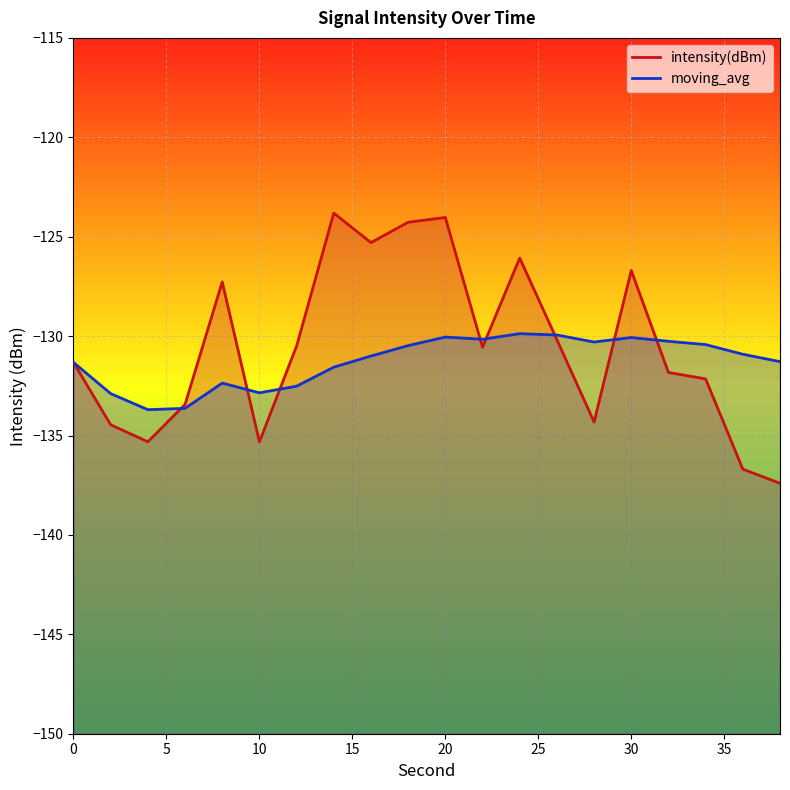

Where is the first local maximum for moving_avg?

8